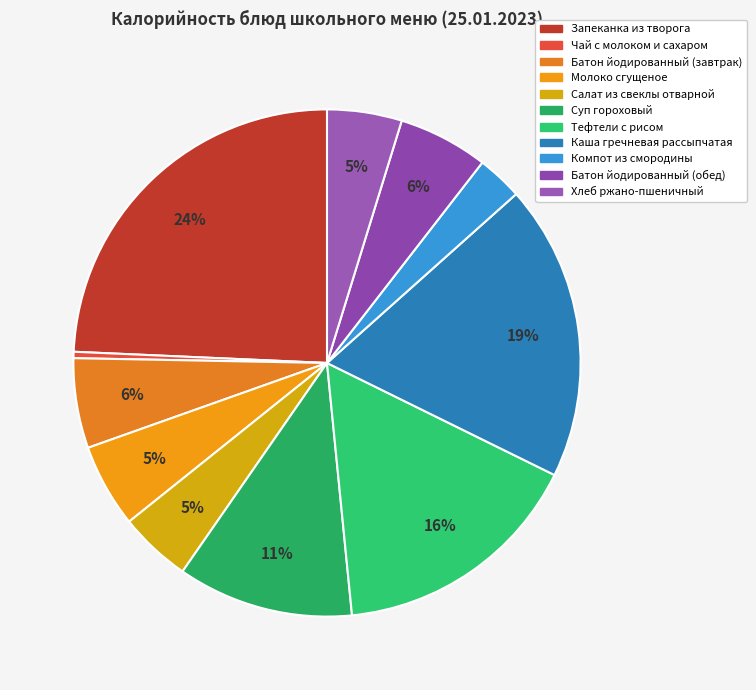

What percentage do Батон йодированный (завтрак) and Тефтели с рисом together represent?

21.9%